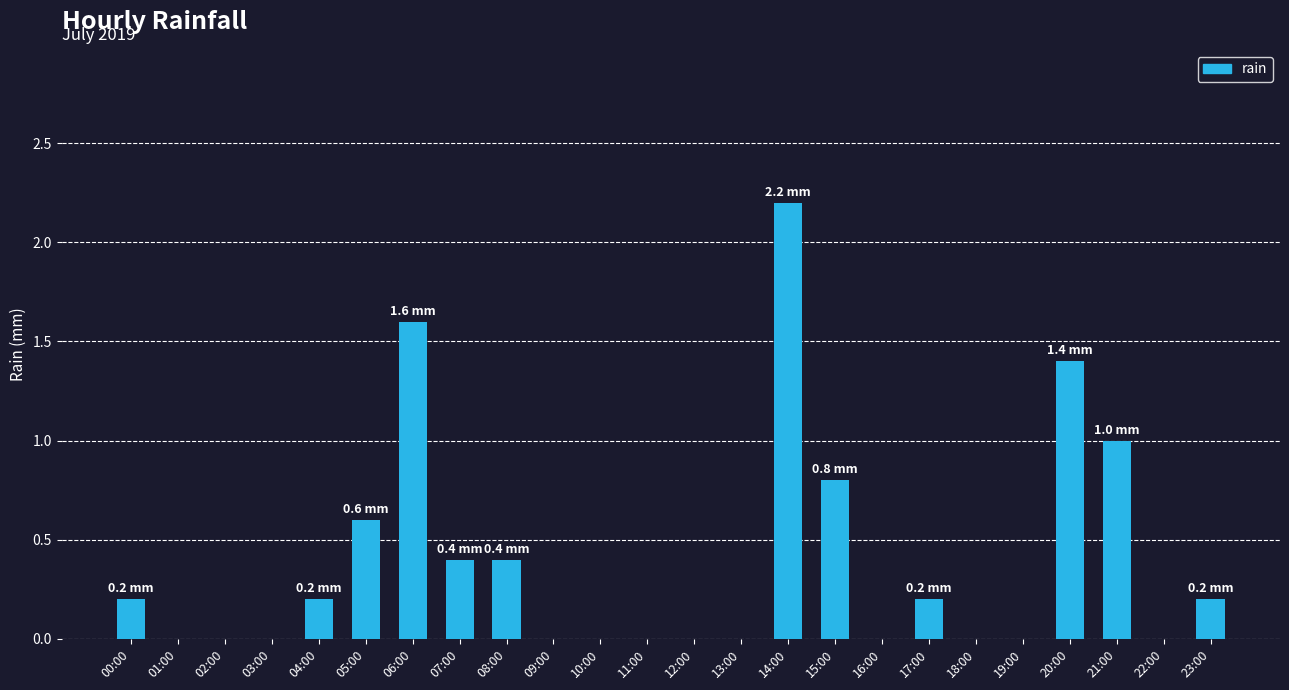

Is it true that the value at 12:00 is 1.3?

False